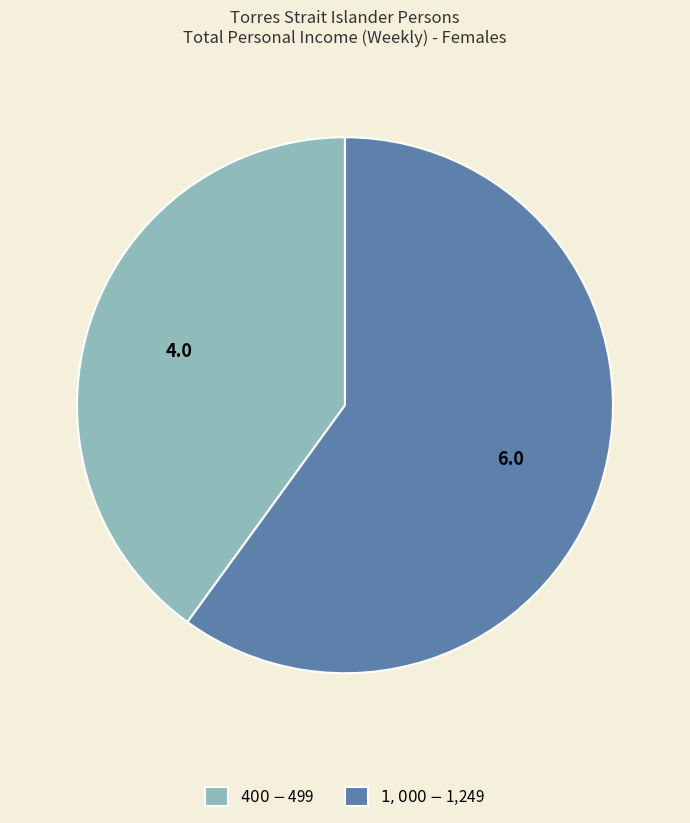

What is the total percentage of $400-$499 and $1,000-$1,249?

100.0%